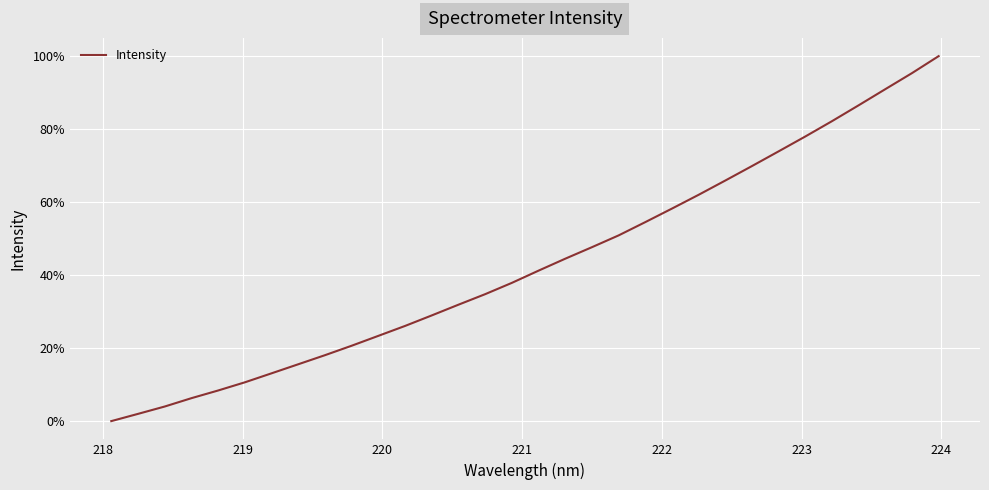

Does the chart have visible grid lines?

Yes